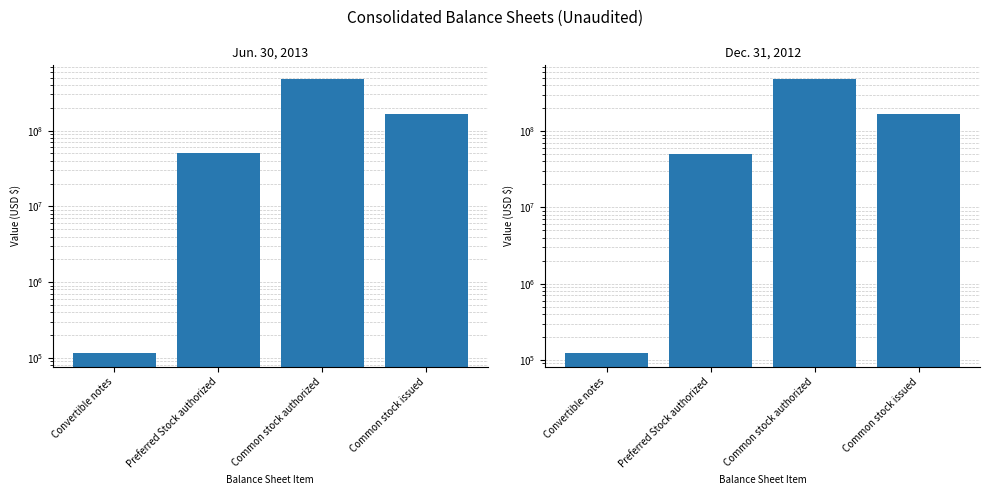

How many values in the Jun. 30, 2013 series are below 165358040?

2